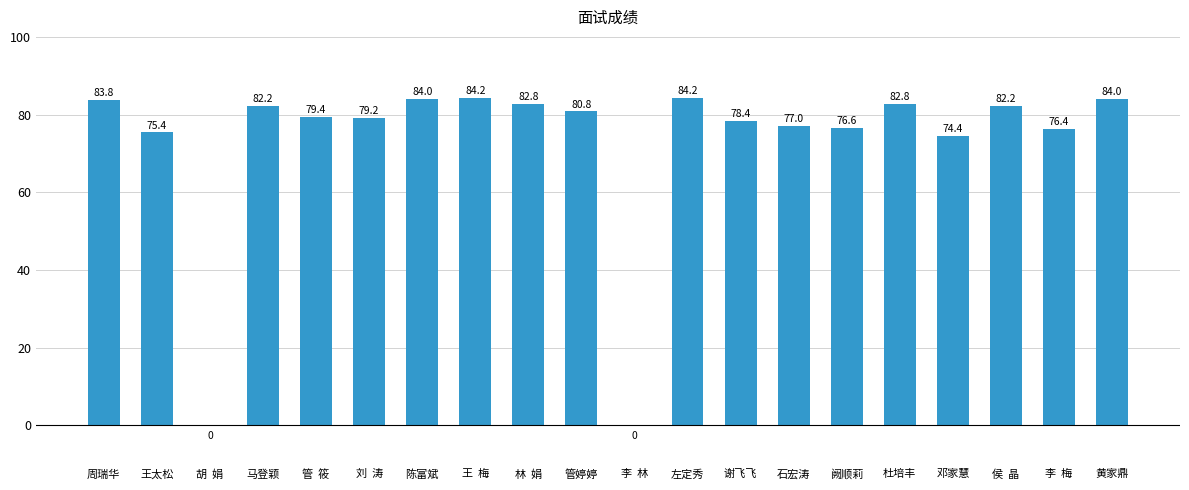

Reading left to right, extract all data points from this chart.

周瑞华=83.8	王太松=75.4	胡  娟=0.0	马登颖=82.2	管  筱=79.4	刘  涛=79.2	陈富斌=84.0	王  梅=84.2	林  娟=82.8	管婷婷=80.8	李  林=0.0	左定秀=84.2	谢飞飞=78.4	石宏涛=77.0	阙顺莉=76.6	杜培丰=82.8	邓家慧=74.4	侯  晶=82.2	李  梅=76.4	黄家鼎=84.0